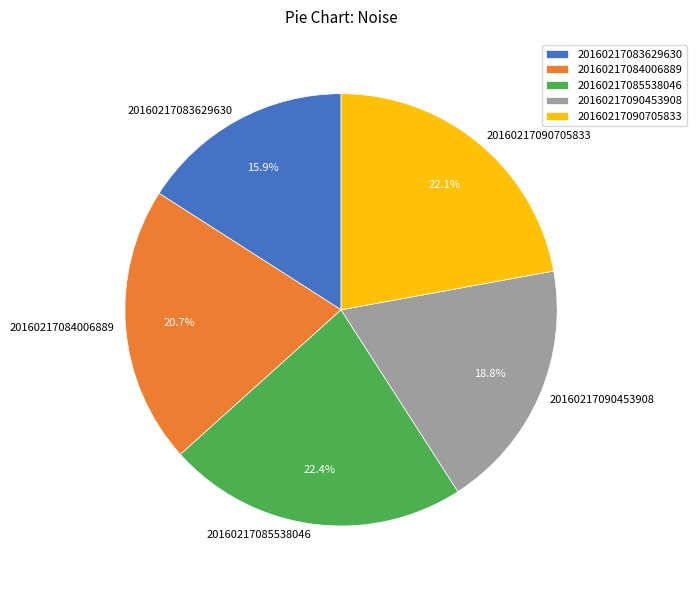

How many segments does this pie chart have?

5